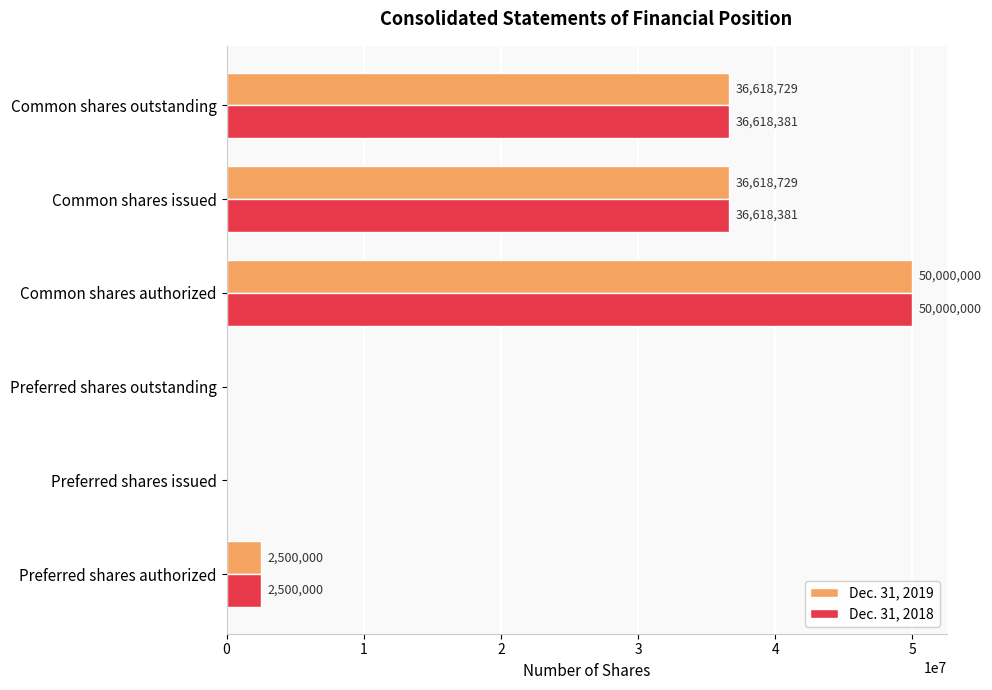

What is the sum of all Dec. 31, 2019 values?

125737458